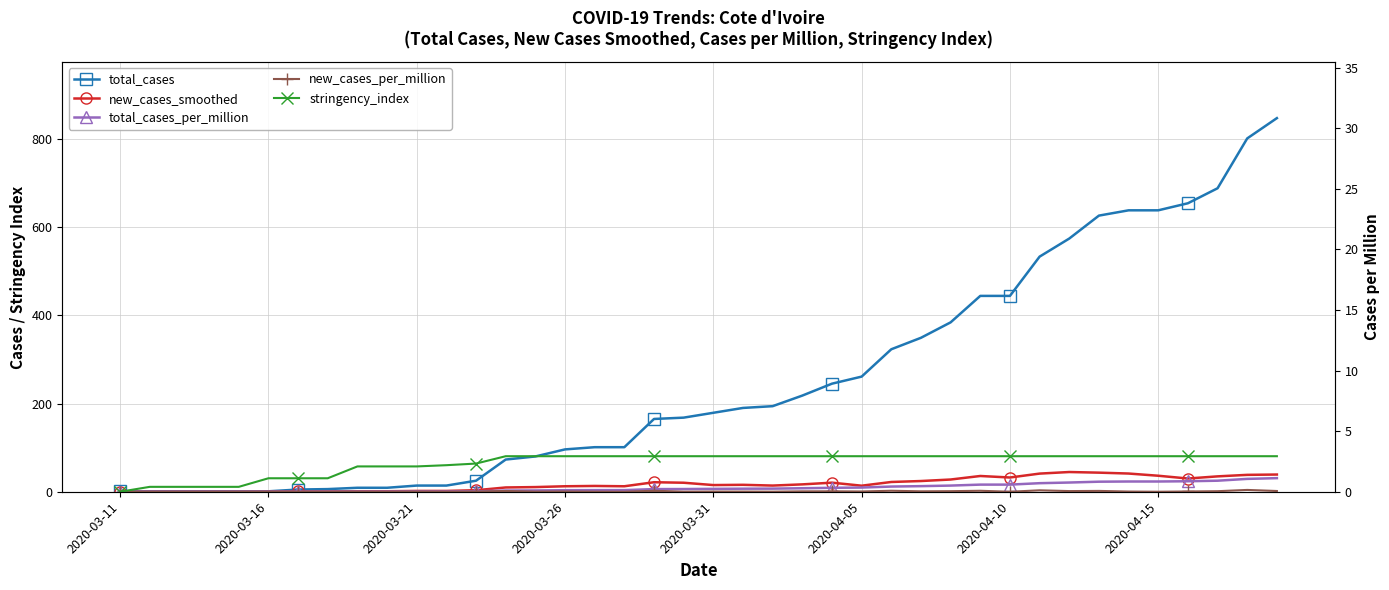

What position from the right is 26?

14